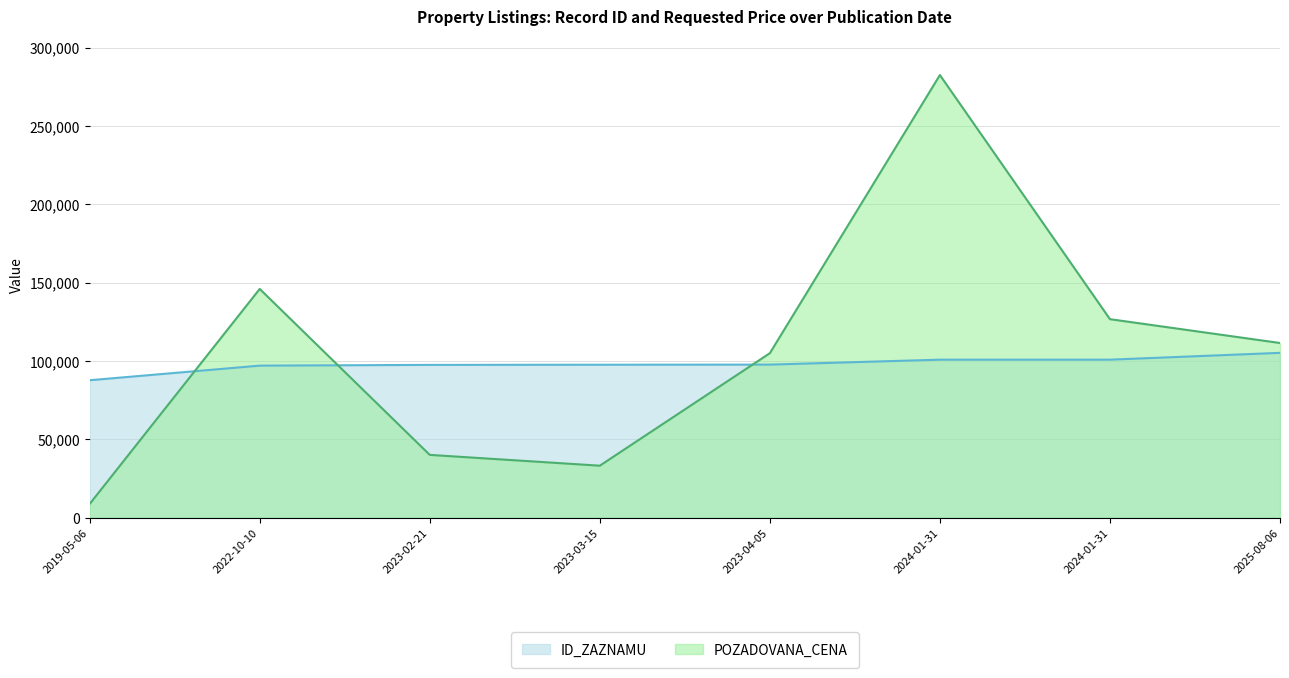

True or false: POZADOVANA_CENA and ID_ZAZNAMU intersect in this chart.

True